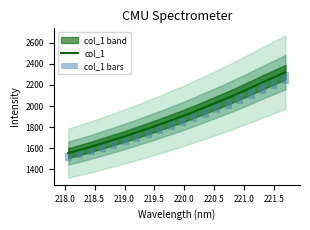

What is the difference between the maximum and minimum values in the col_1 series?

767.7